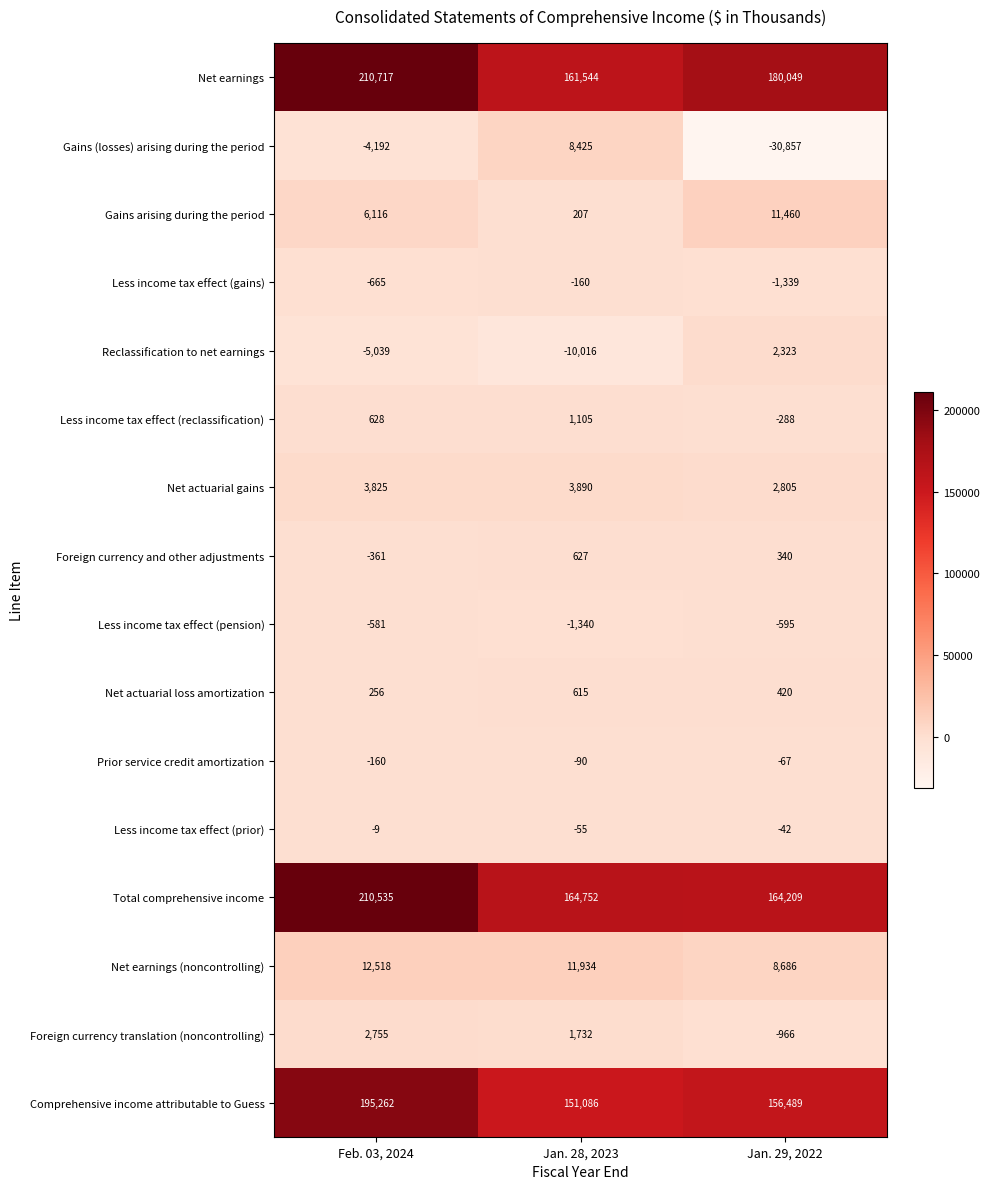

Is it true that Comprehensive income attributable to Guess equals 250718 at Jan. 28, 2023?

False